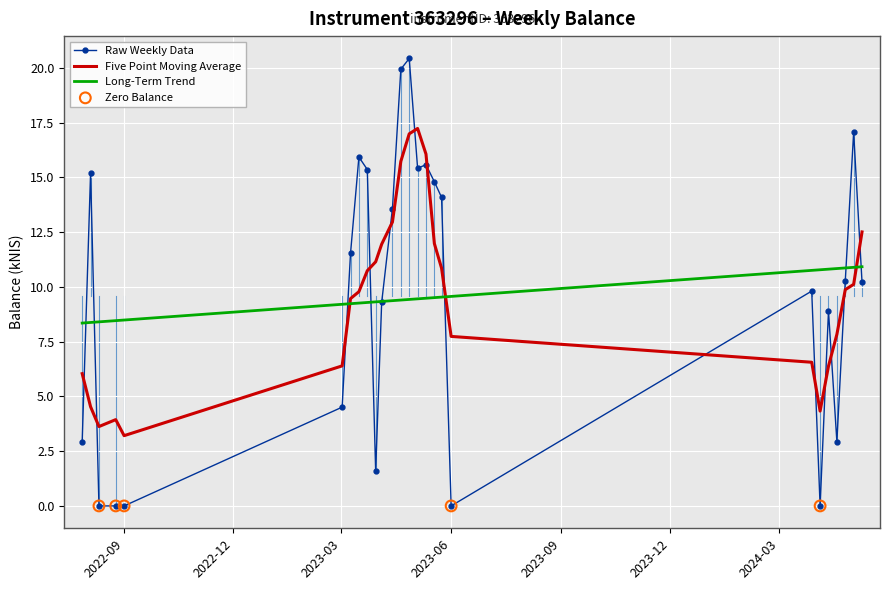

What is the highest value of the Long-Term Trend series?

10.9